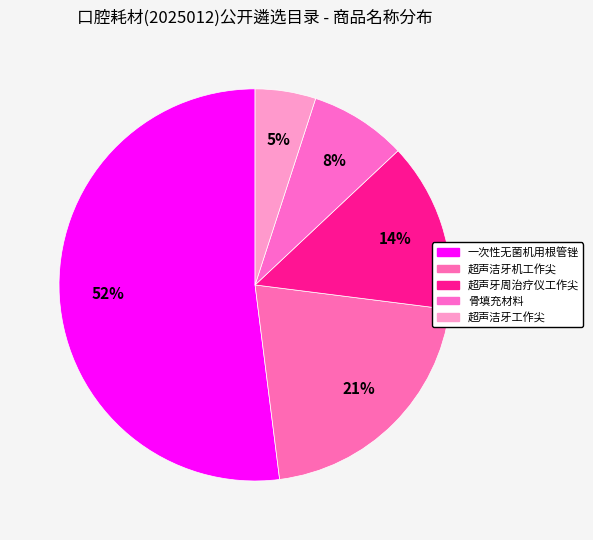

Is 超声洁牙工作尖 the majority of the pie?

No